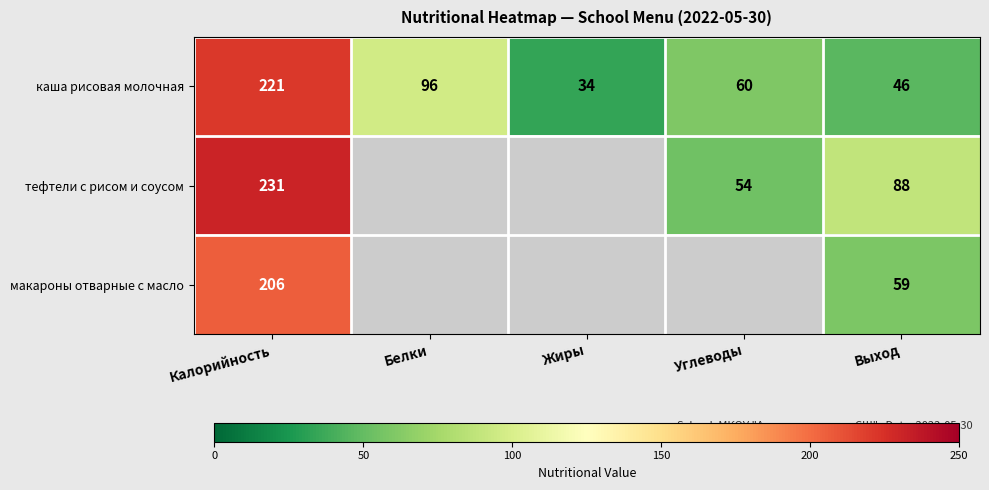

How many series are shown in this chart?

3